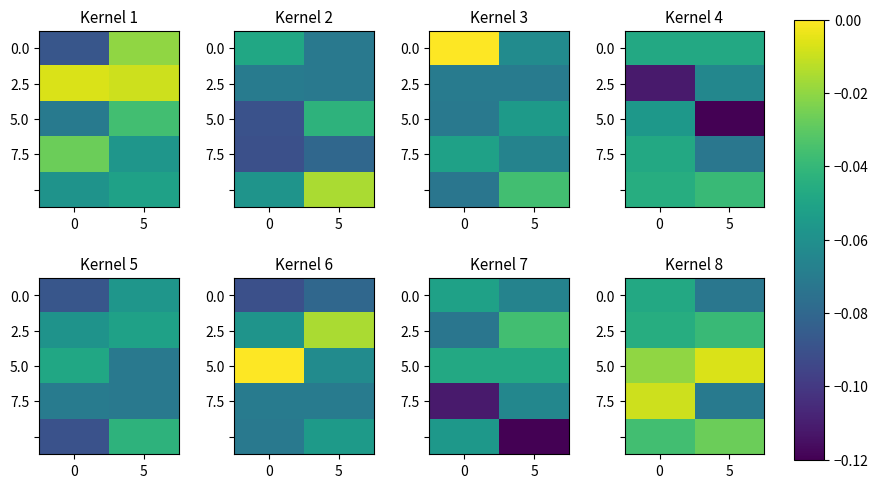

The value of 0.0 at 0 is -0.0. True or false?

True